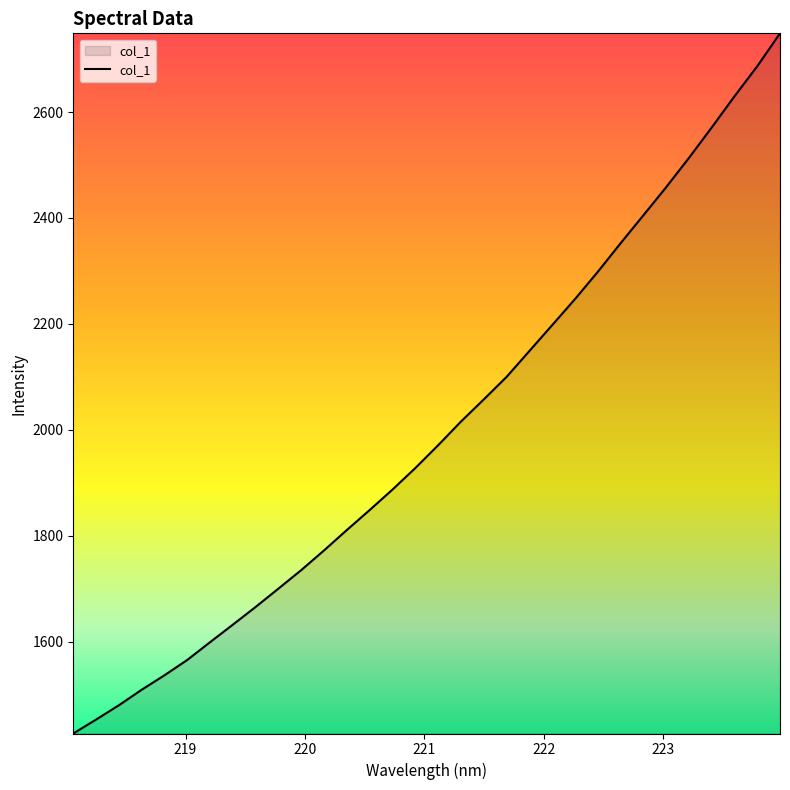

What is the difference between the maximum and minimum values?

1321.7